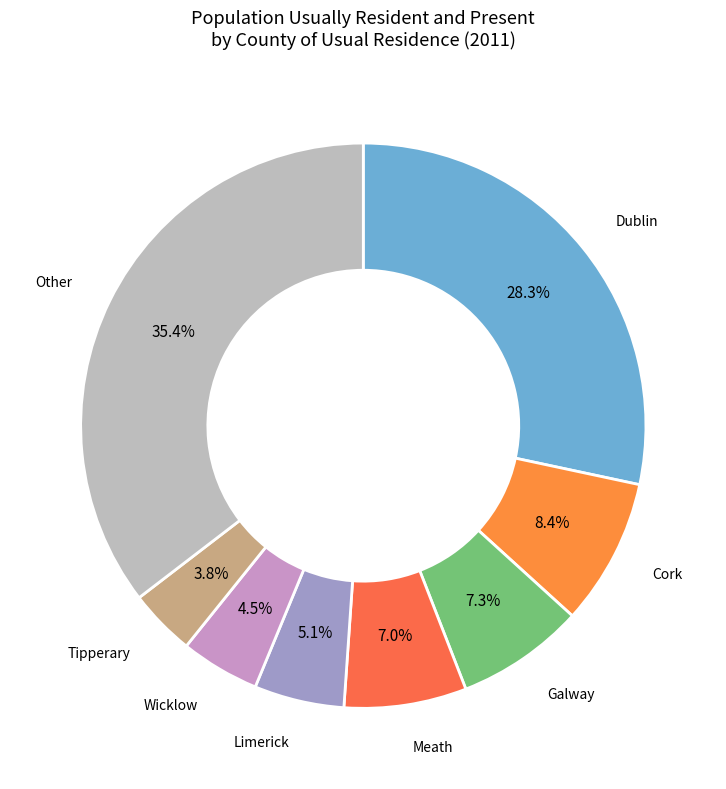

What is the total percentage of Other and Dublin?

63.8%